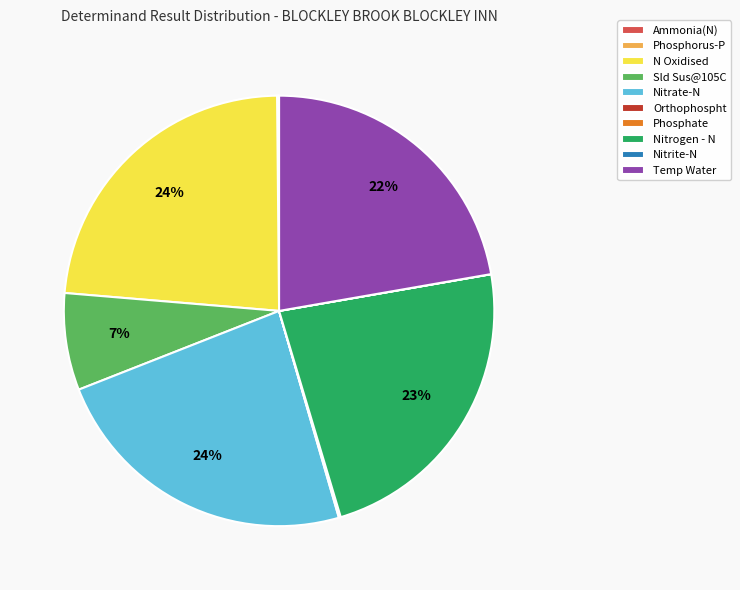

To the nearest percent, what percentage of the pie is N Oxidised?

24%